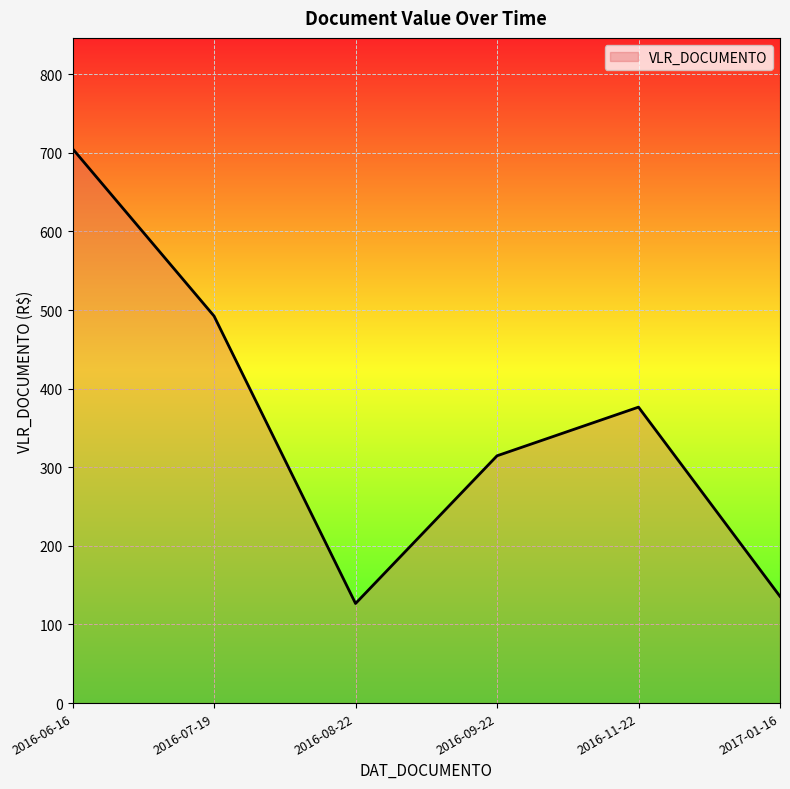

Rank the categories by value from highest to lowest.

2016-06-16, 2016-07-19, 2016-11-22, 2016-09-22, 2017-01-16, 2016-08-22